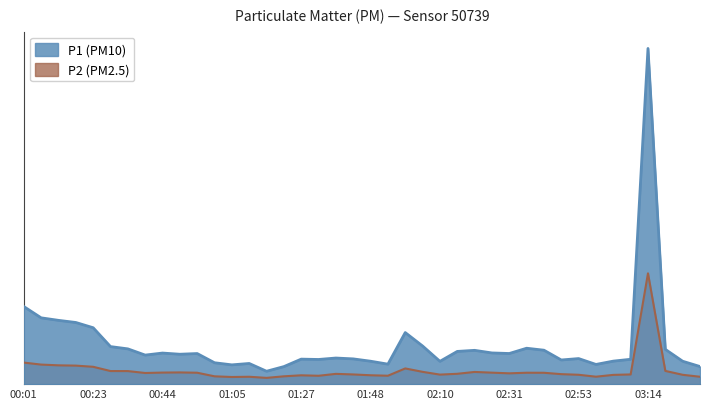

What position from the left is 01:54?

22